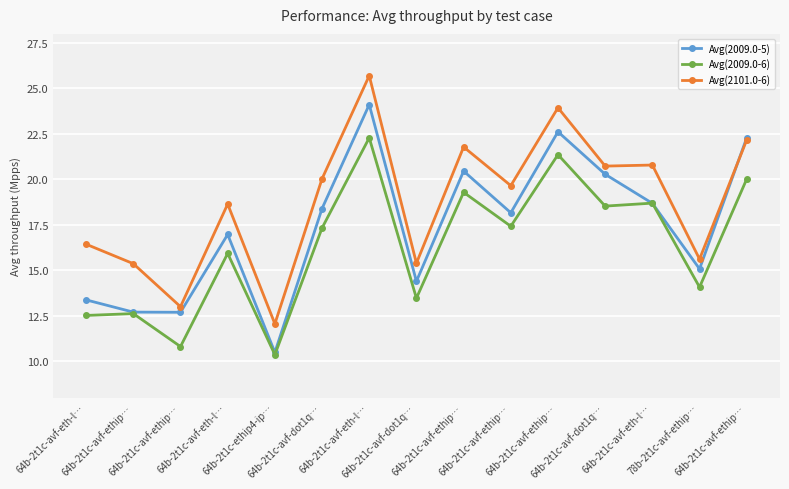

Rank the series by their average value, from highest to lowest.

Avg(2101.0-6), Avg(2009.0-5), Avg(2009.0-6)